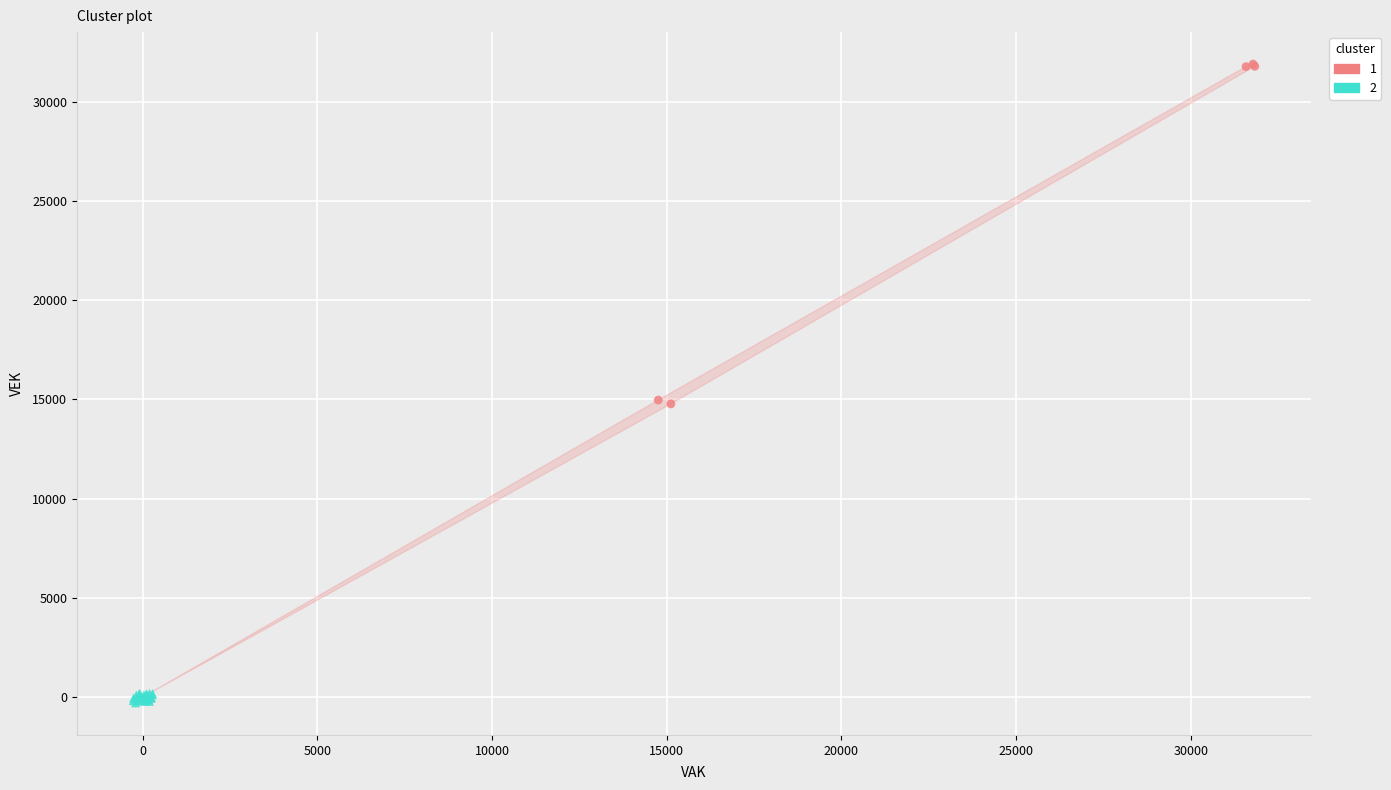

Which series has the widest spread of Y values?

1